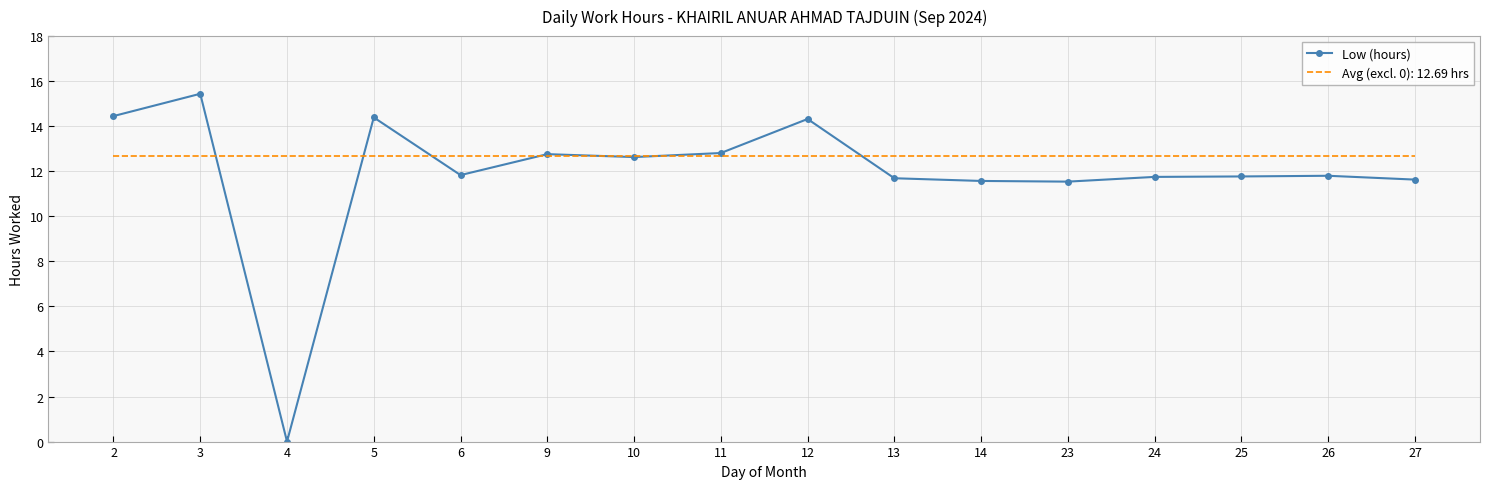

What is the greatest value displayed?

15.4